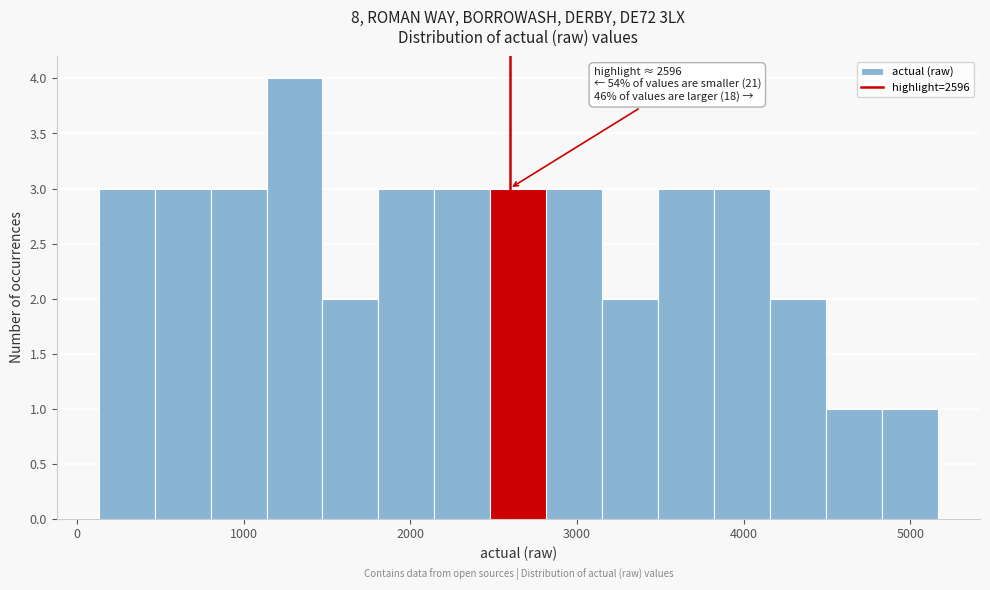

Around what value on the x-axis is the tallest bar? Give the approximate position of its centre, as read against the axis.

1300